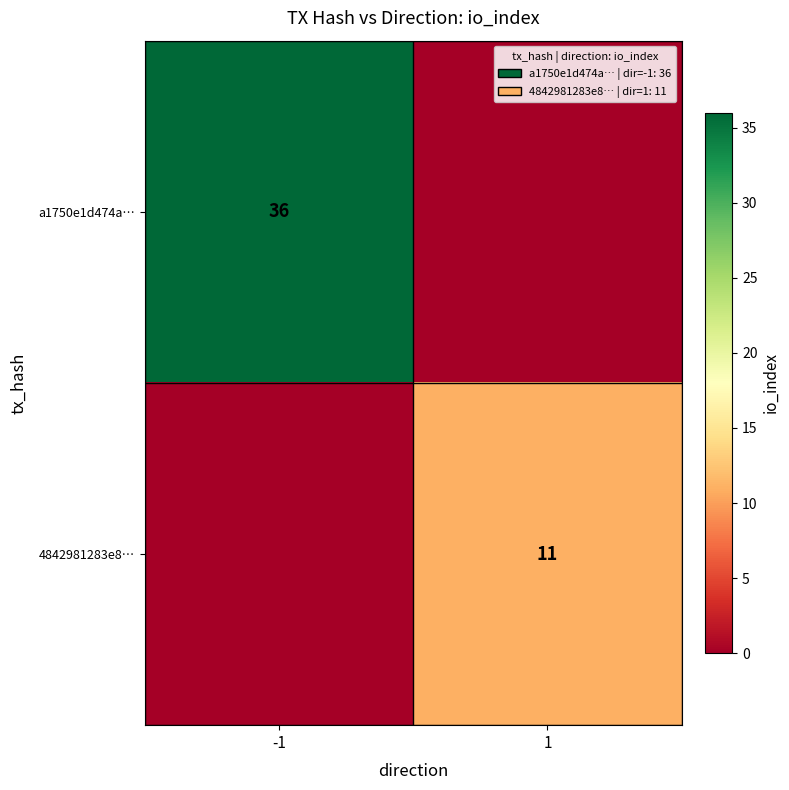

Is it true that a1750e1d474a… equals 17 at -1?

False